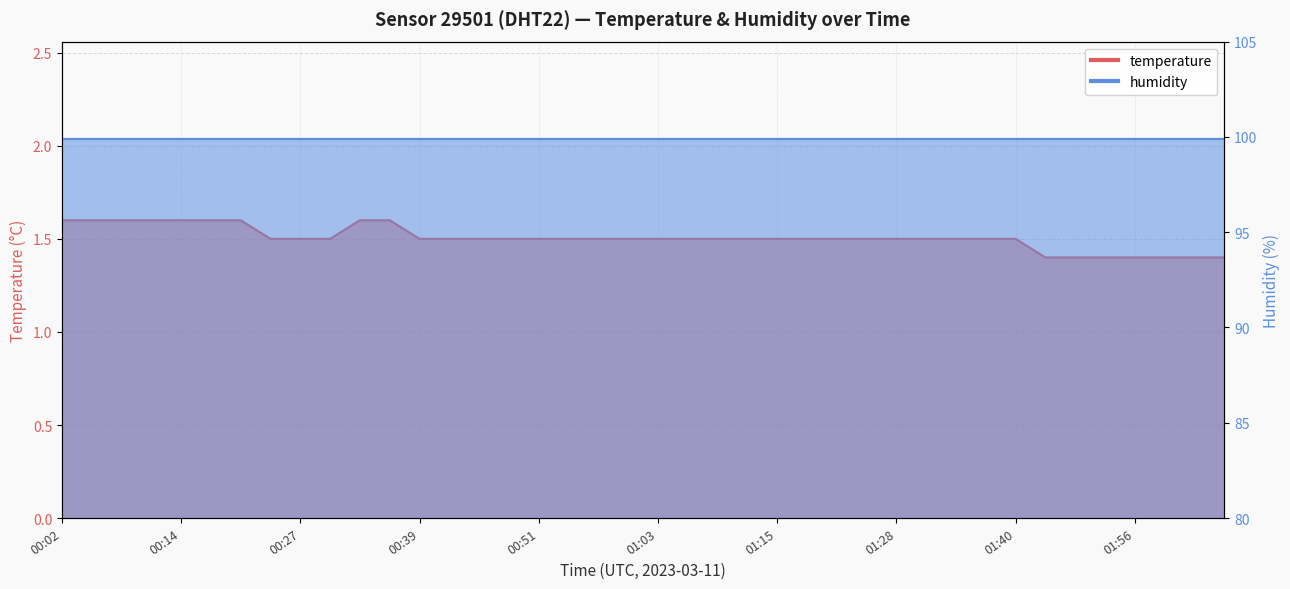

Between 01:56 and 01:15, which is larger?

01:15